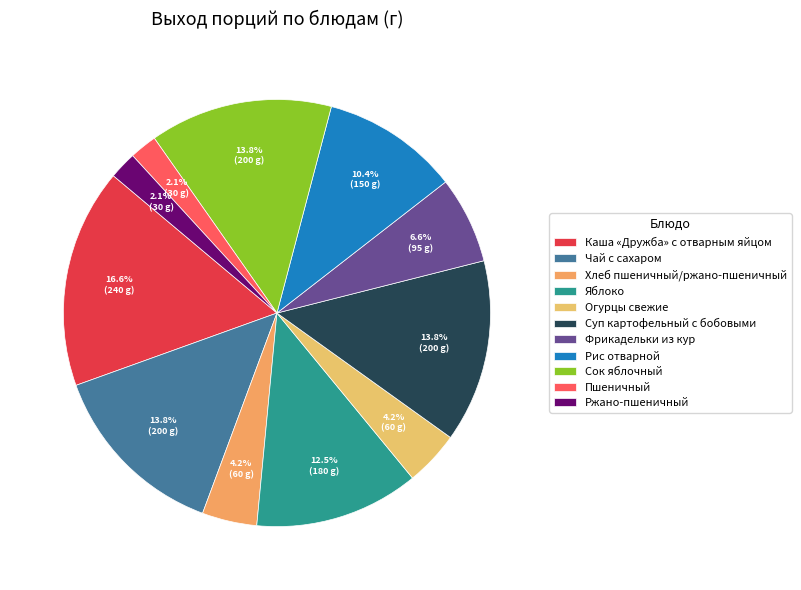

How many segments does this pie chart have?

11